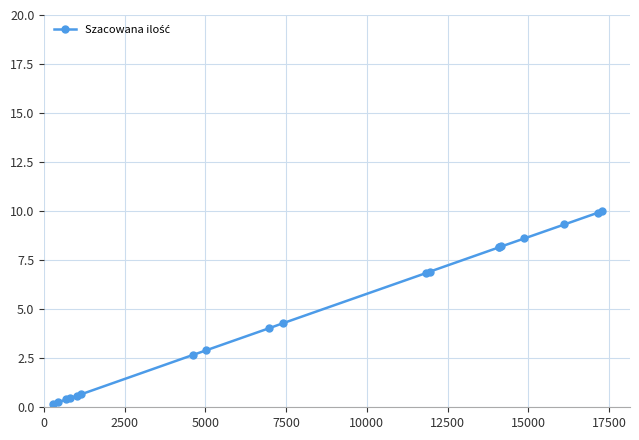

How many data points are above 4?

11